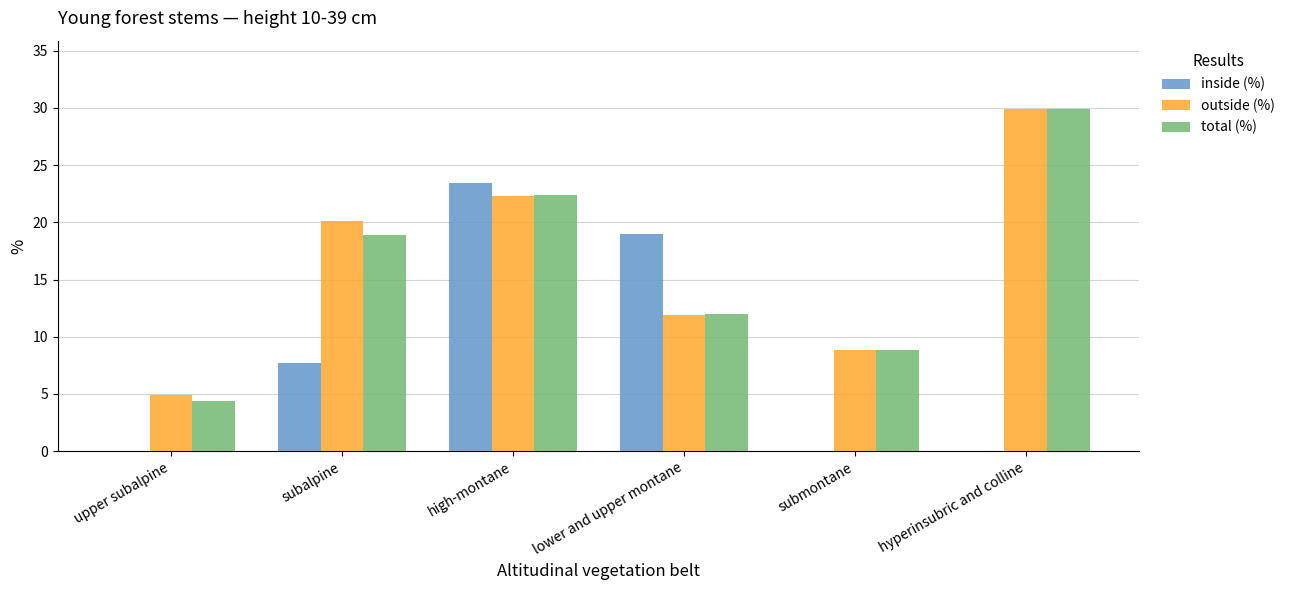

At which label does outside (%) first exceed 20?

subalpine